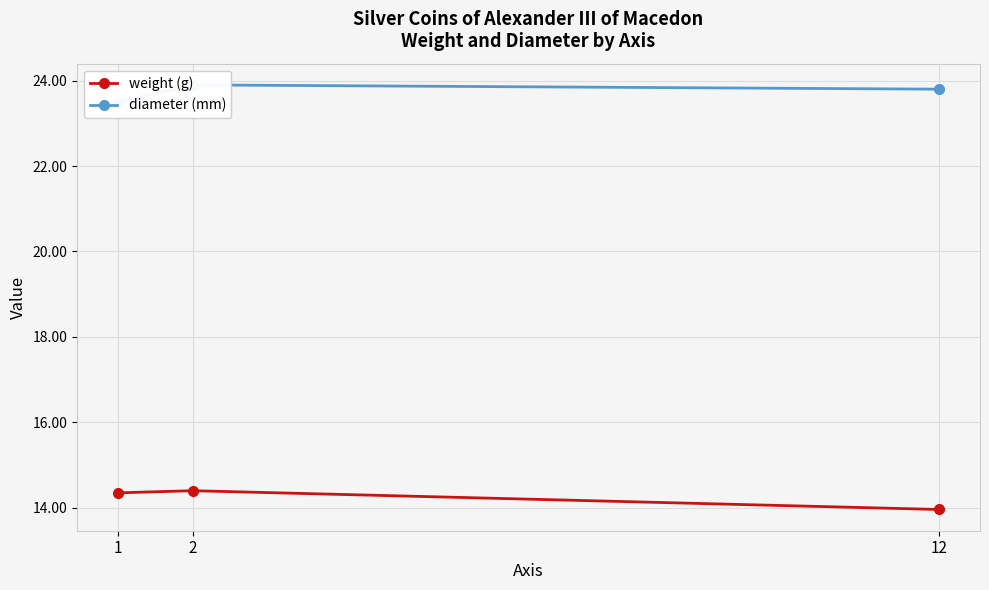

Which series has the largest range (max minus min)?

weight (g)